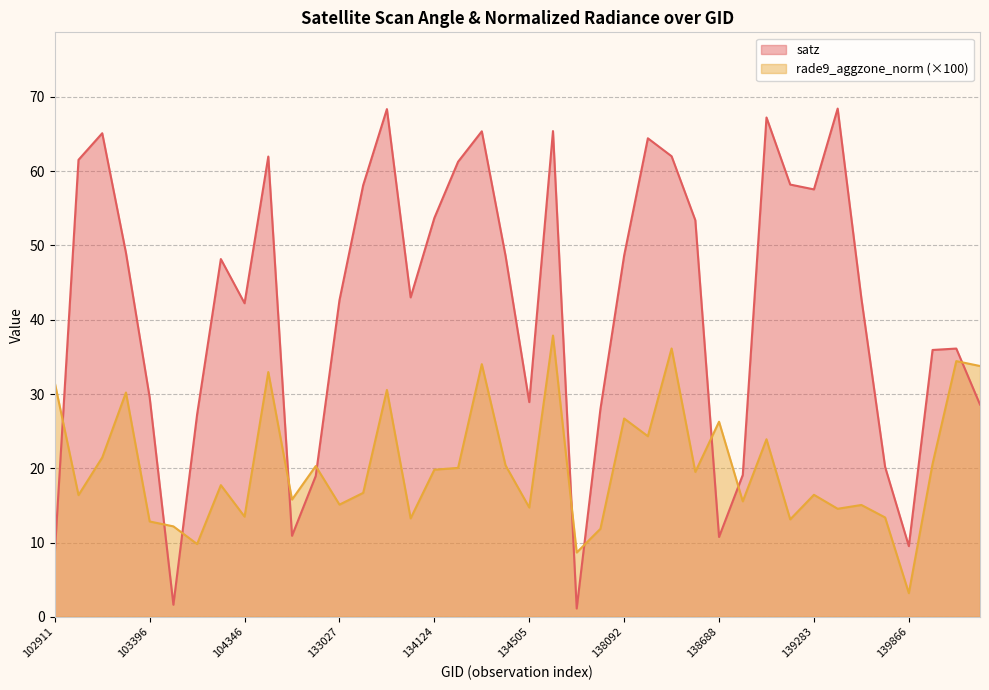

Which series has the largest total across all categories?

satz